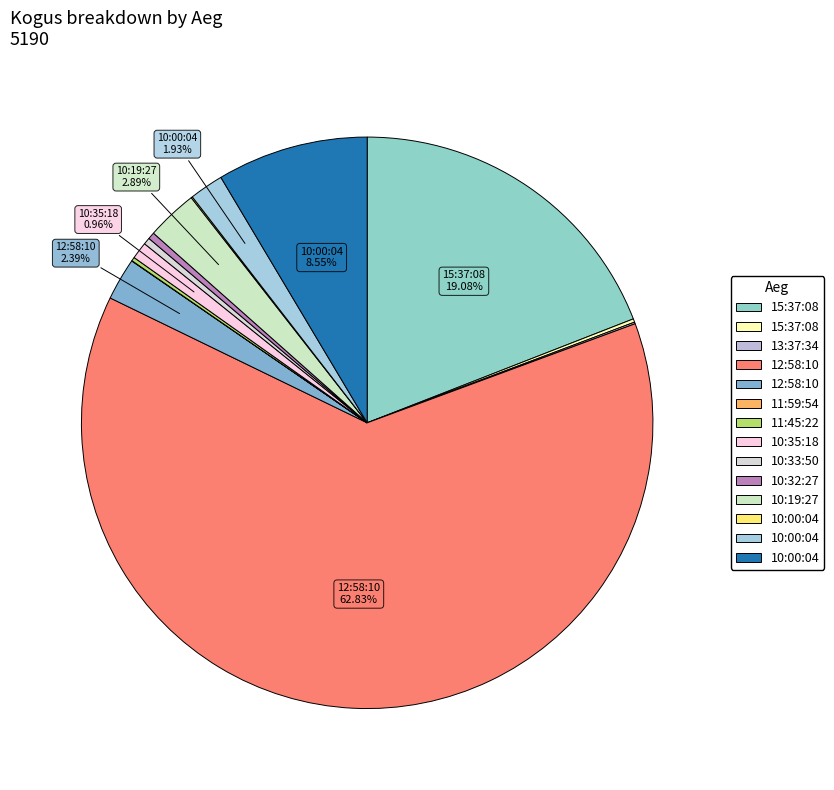

How many segments does this pie chart have?

14